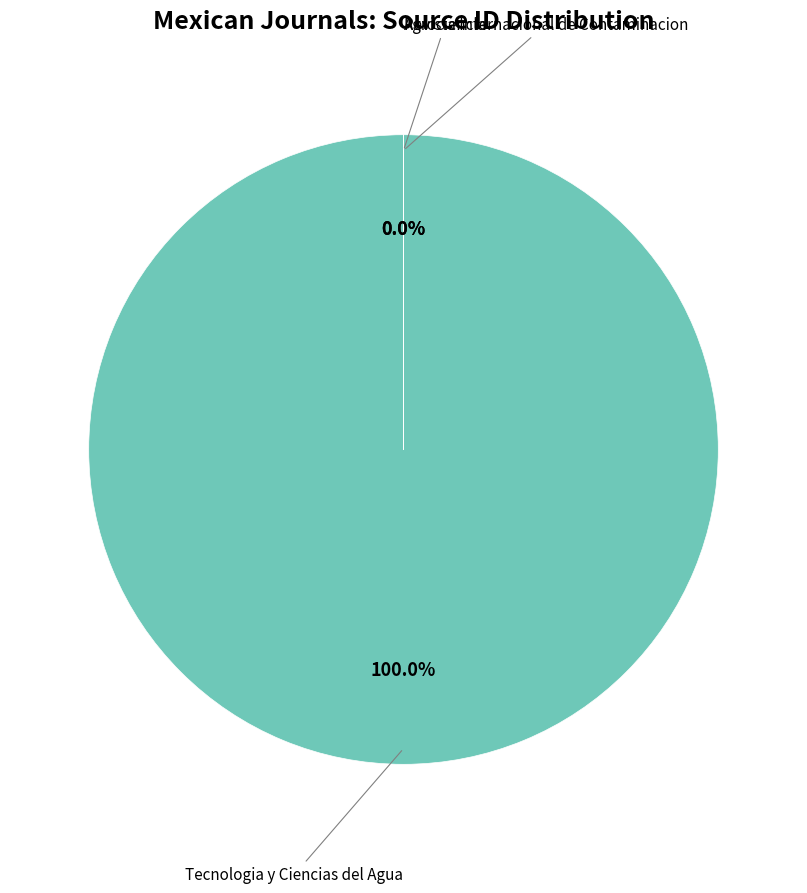

Which has a higher value, Revista Internacional de Contaminacion or Agrociencia?

Agrociencia